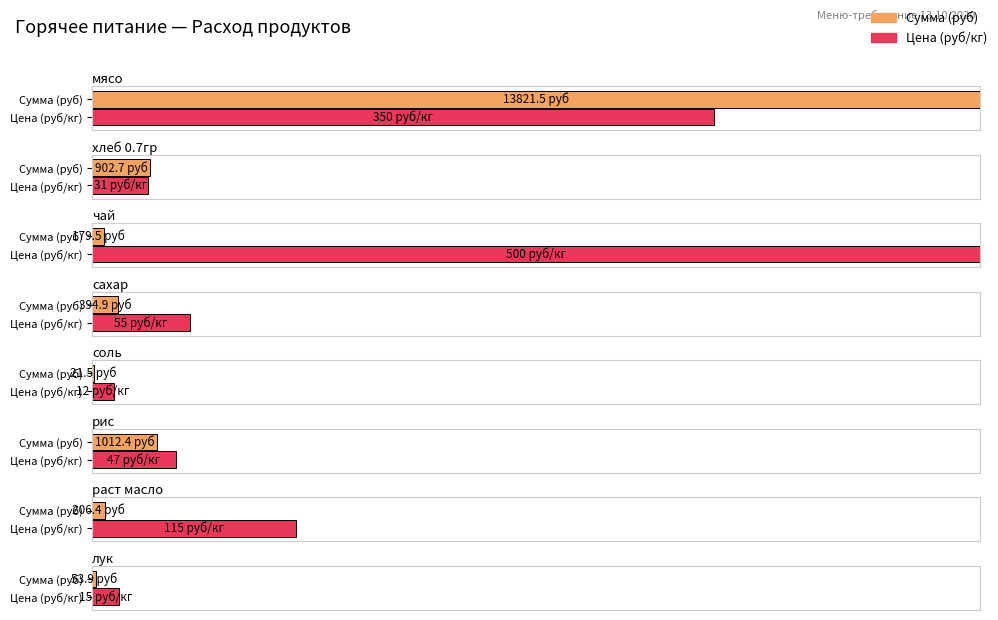

What is the difference between the maximum and minimum values in the Цена series?

488.0